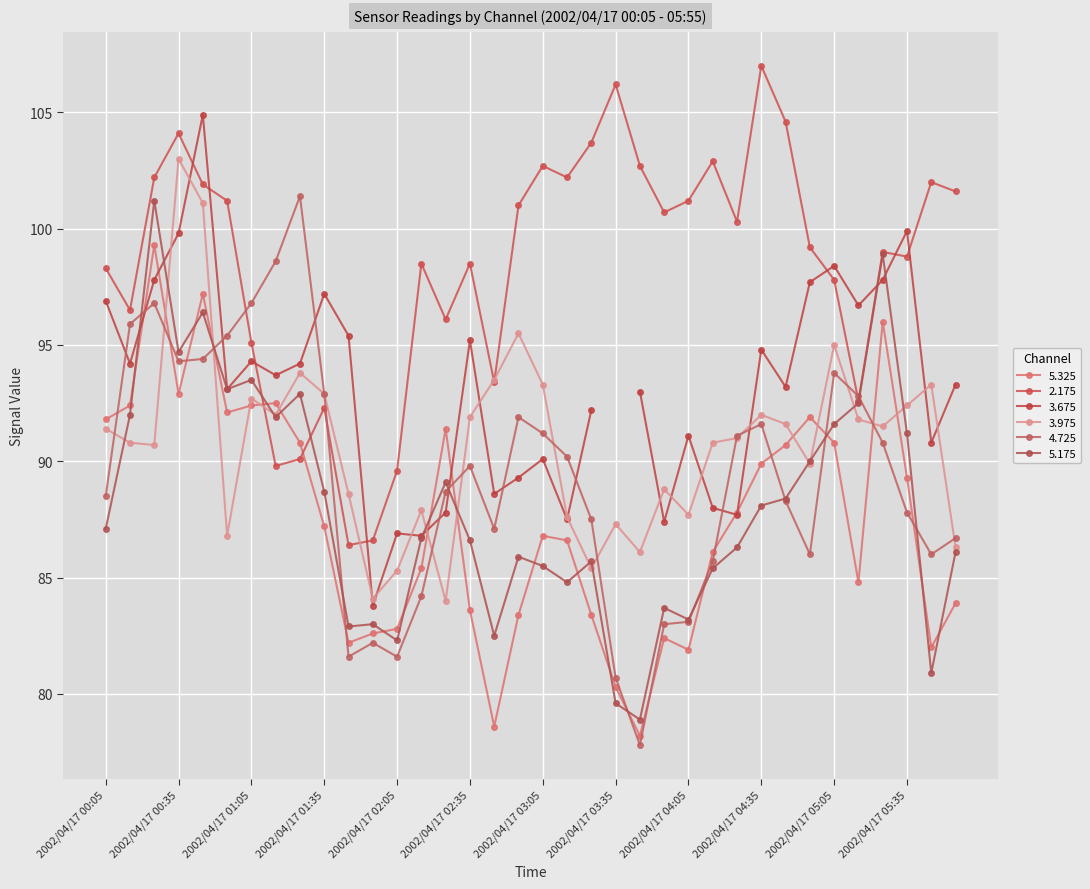

What is the average value of the 5.175 series?

88.1